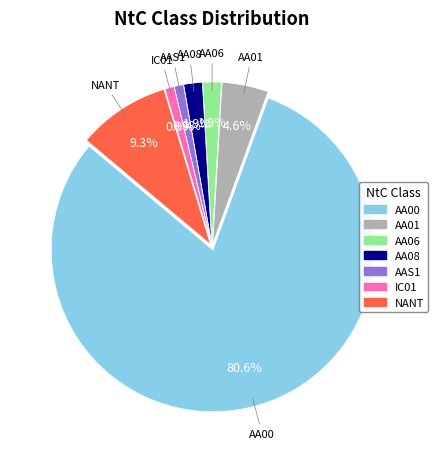

Count the number of slices in the pie.

7